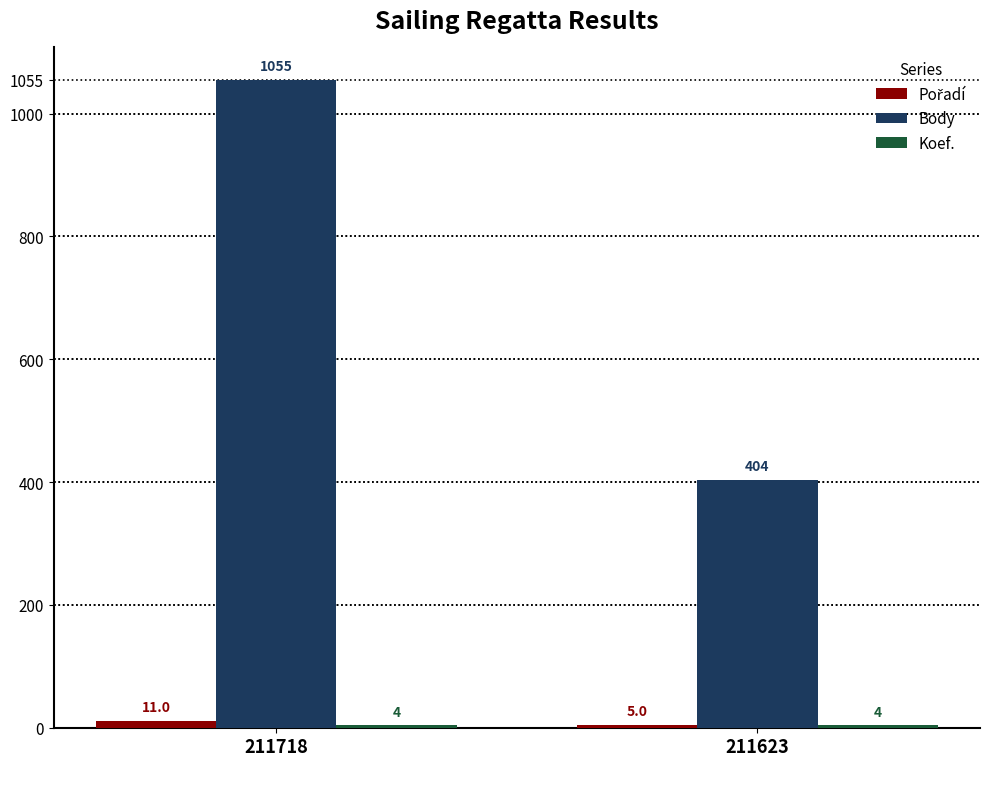

What is the average value of the Body series?

730